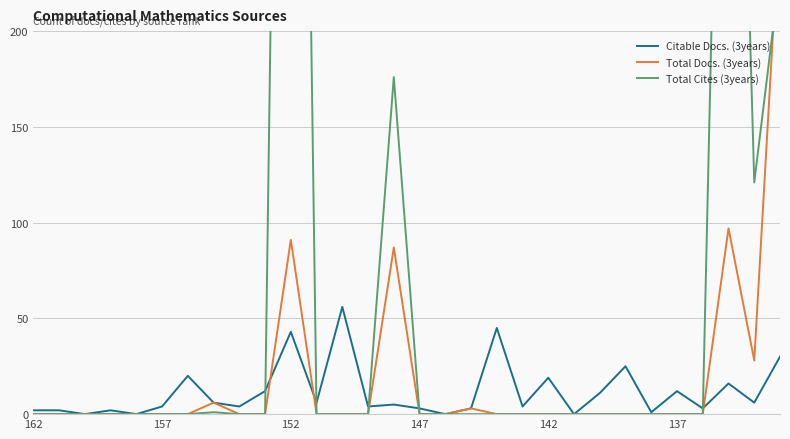

The value of Total Cites (3years) at 22 is 387. True or false?

False